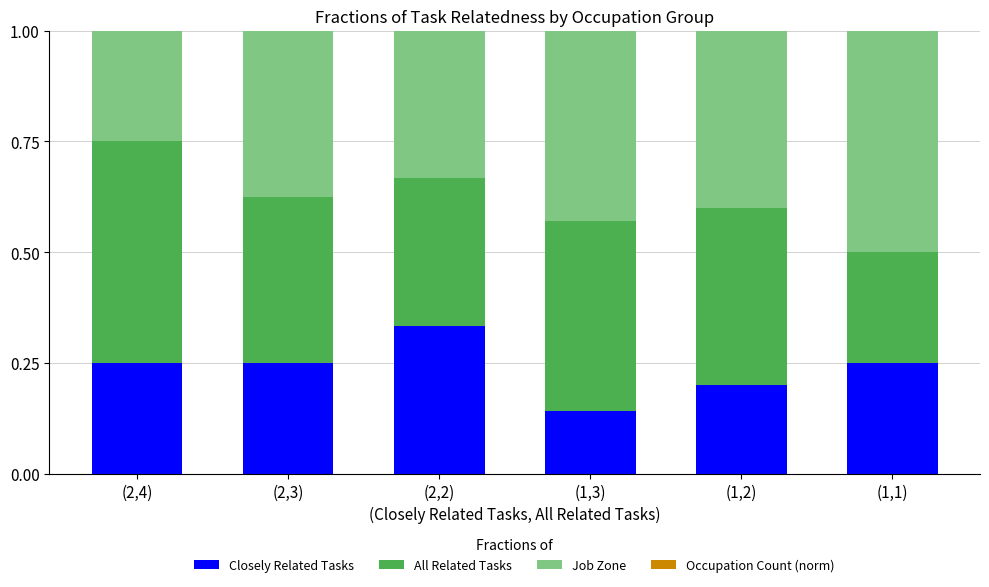

The value of Closely Related Tasks at (1,1) is 0.2. True or false?

True